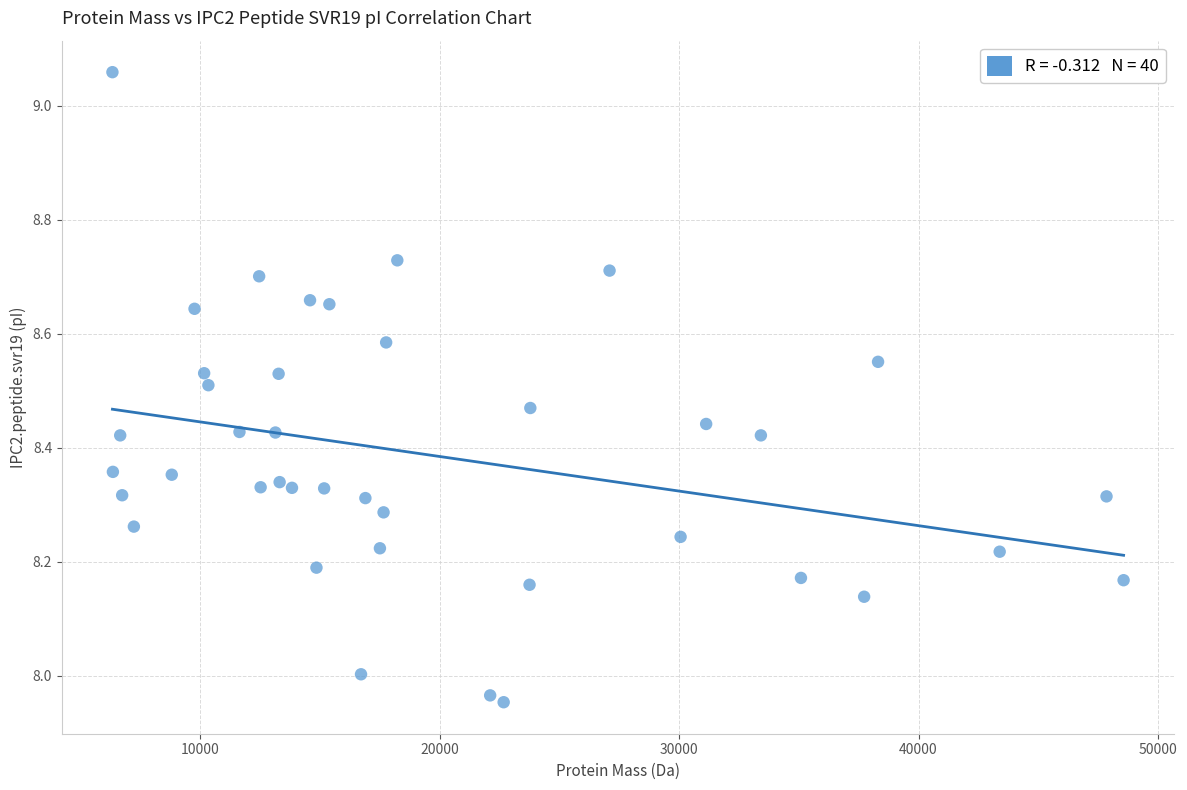

What is the range of Y values (max minus min)?

1.1